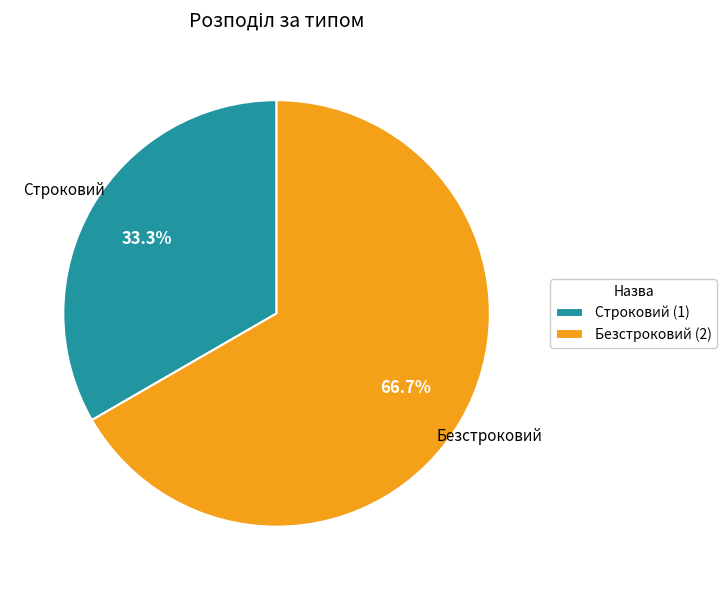

True or false: Строковий accounts for 45% of the total.

False